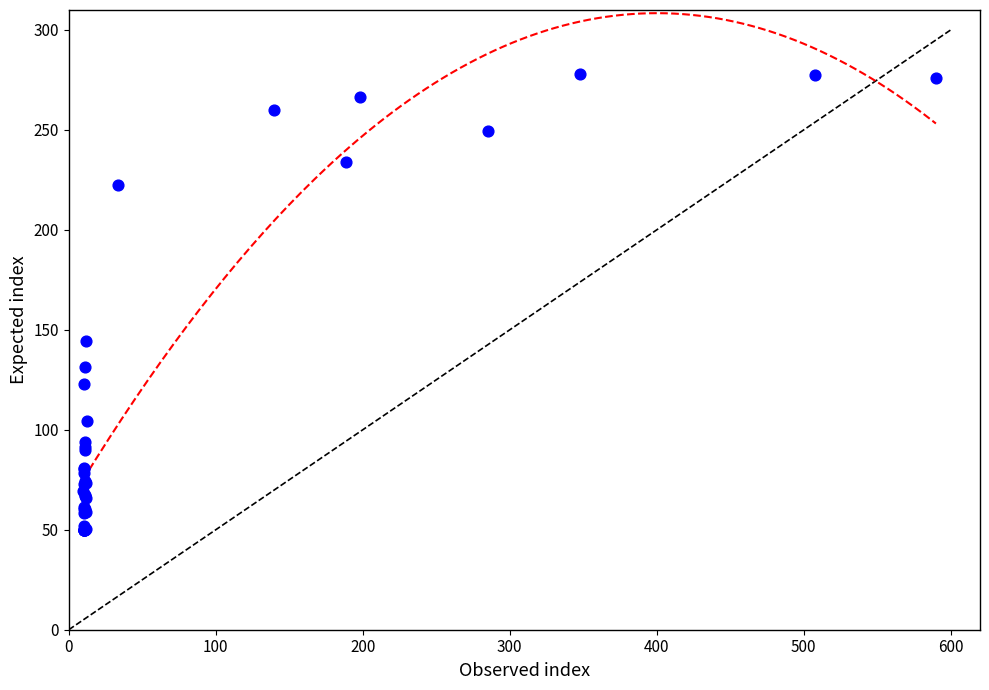

What Y value in the scatter plot is closest to 164?

144.5